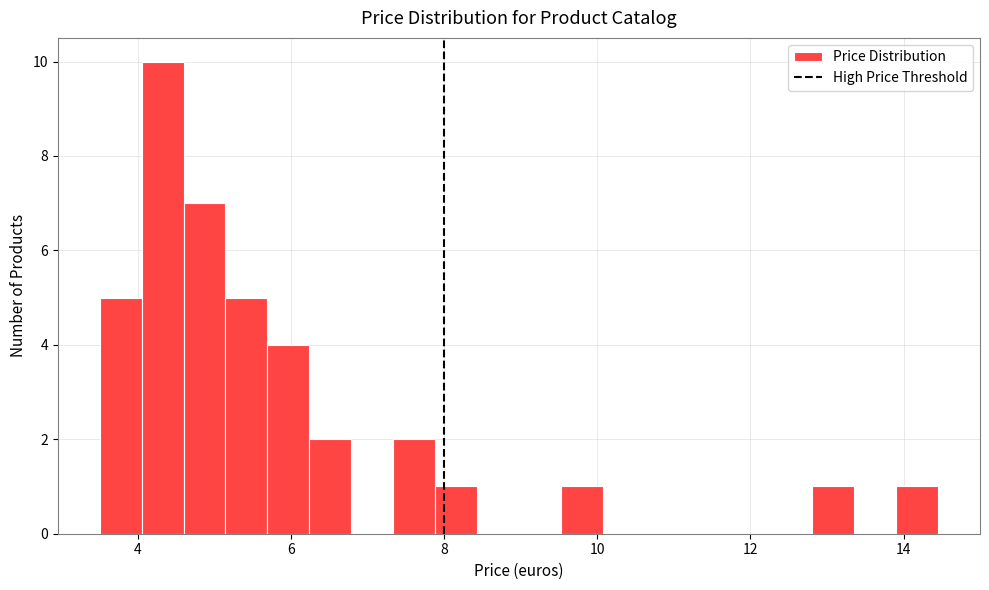

Read against the x-axis, roughly where is the centre of the tallest bar?

4.4